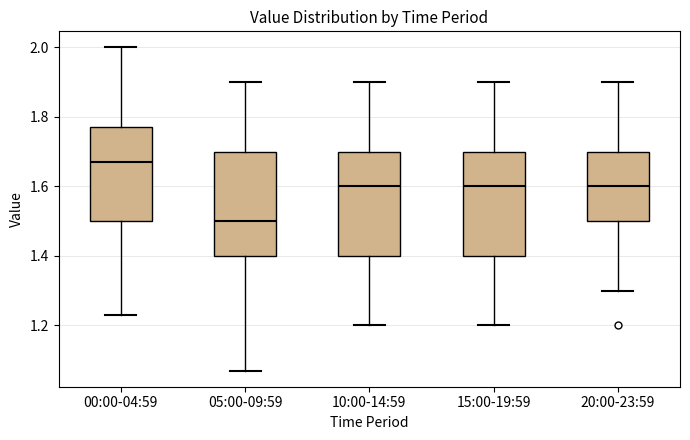

Where does the lower whisker of the box for 15:00-19:59 end on the y-axis? The values are not printed on the chart, so give them approximately, as read against the axis.

1.20